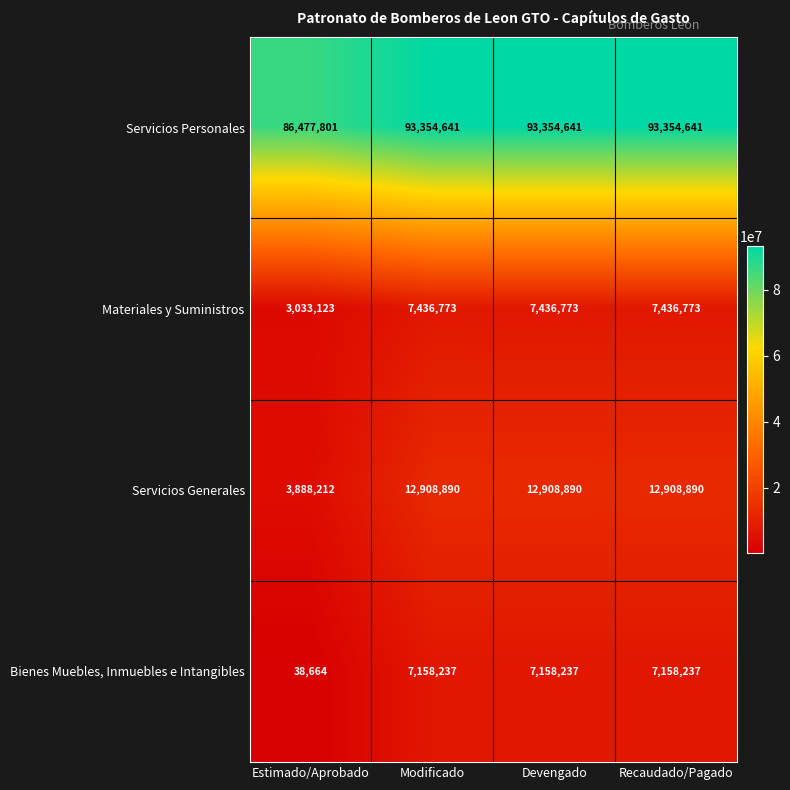

What is the sum of all Materiales y Suministros values?

25343442